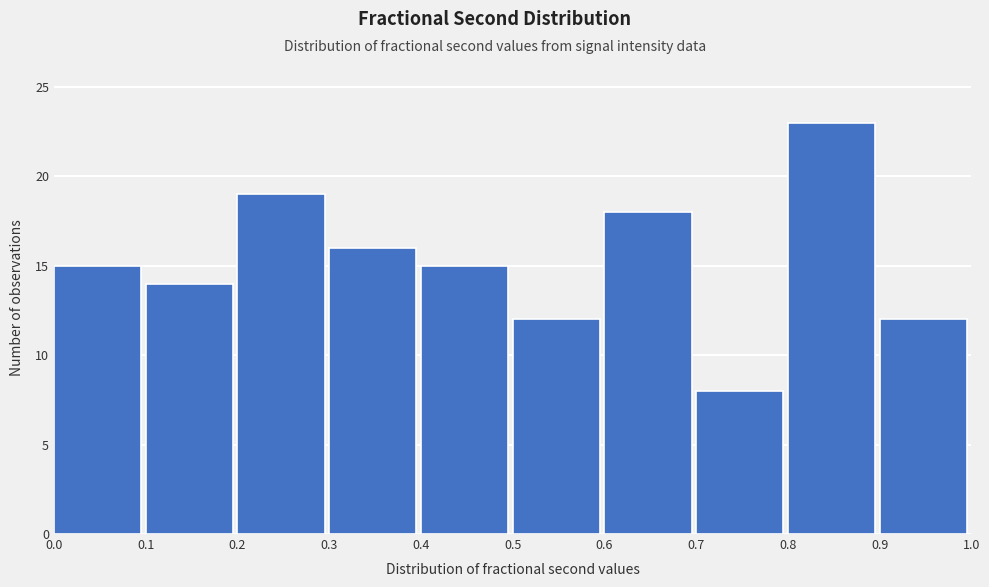

Reading left to right, list every bar in this chart as the range it spans on the x-axis followed by its height. The values are not printed on the chart, so give them approximately, as read against the axis.

0.0 to 0.1: 15
0.1 to 0.2: 14
0.2 to 0.3: 19
0.3 to 0.4: 16
0.4 to 0.5: 15
0.5 to 0.6: 12
0.6 to 0.7: 18
0.7 to 0.8: 8
0.8 to 0.9: 23
0.9 to 1.0: 12